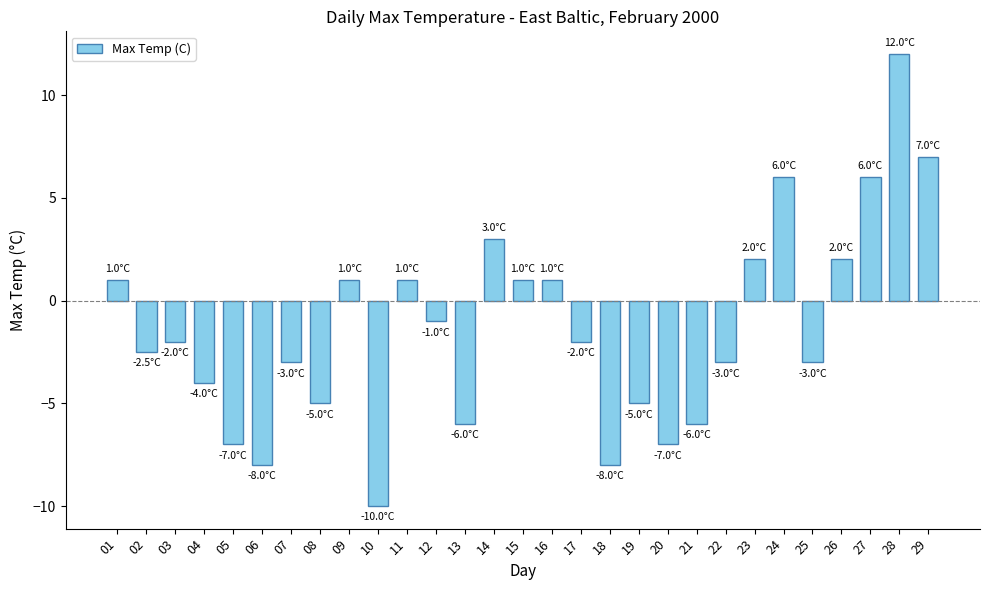

Between 22 and 09, which is larger?

09